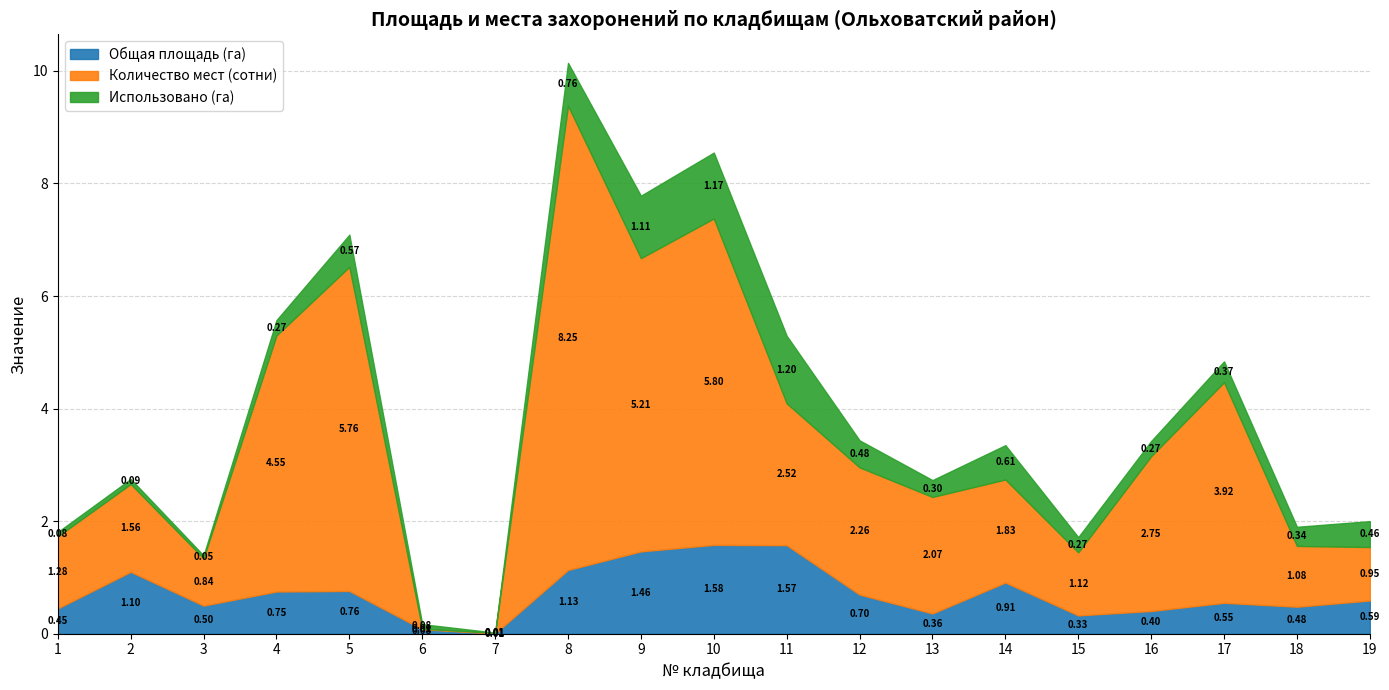

Is the value of Использовано (га) at 17 greater than the value of Общая площадь (га) at 4?

No